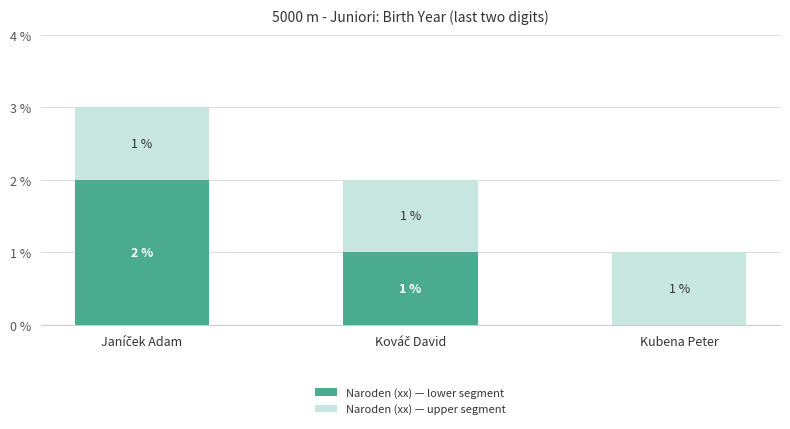

The Naroden (xx) — lower segment series shows -1 at Kubena Peter. True or false?

False